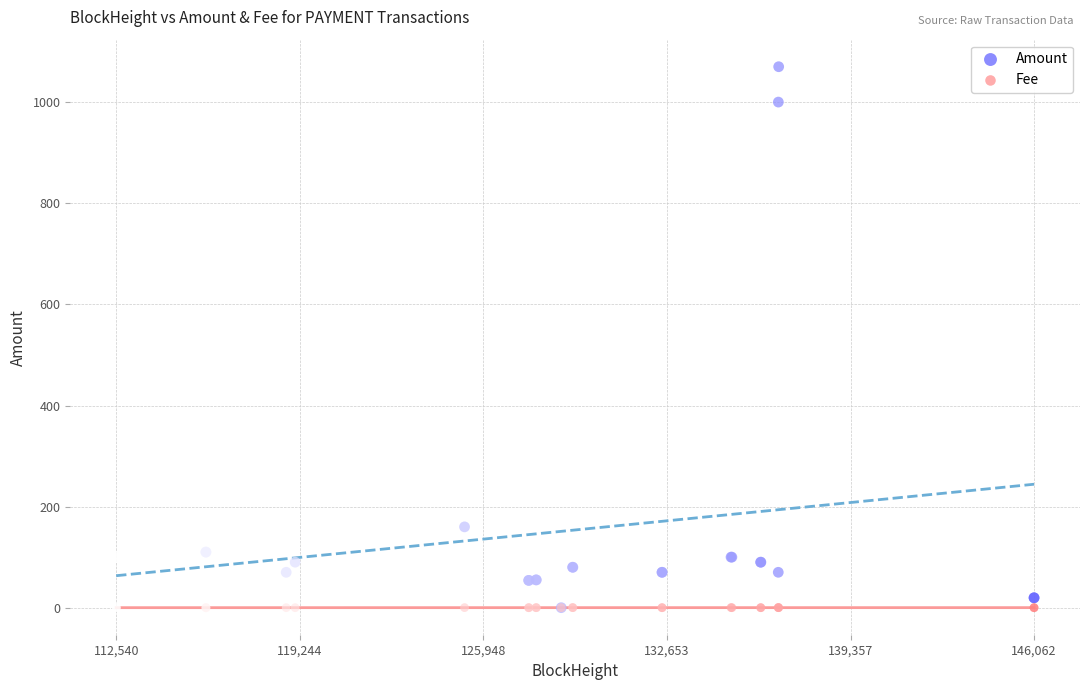

What are all the series names shown in the legend?

Amount, Fee